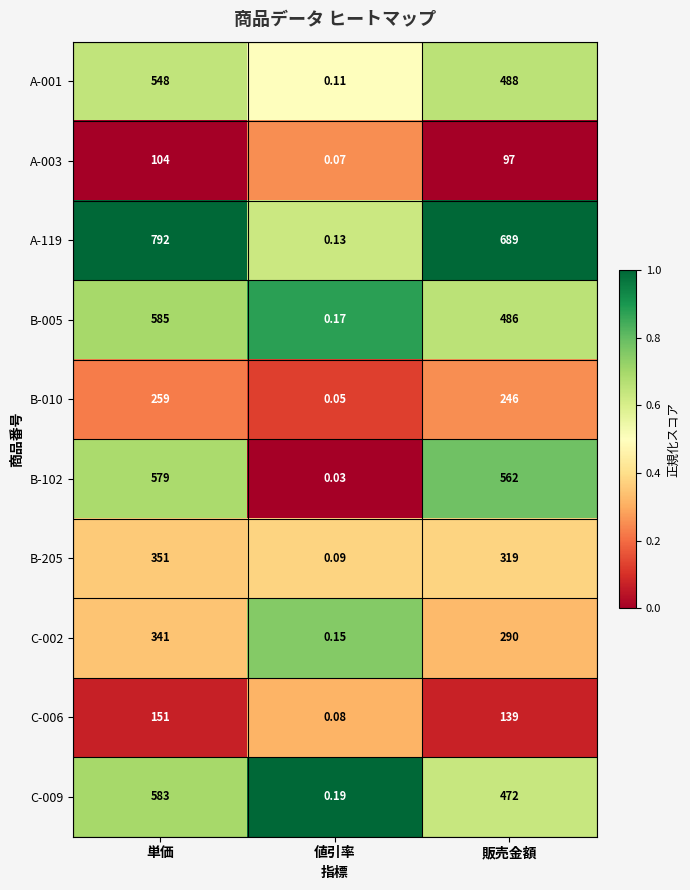

At which category is the sum across all series the highest?

単価